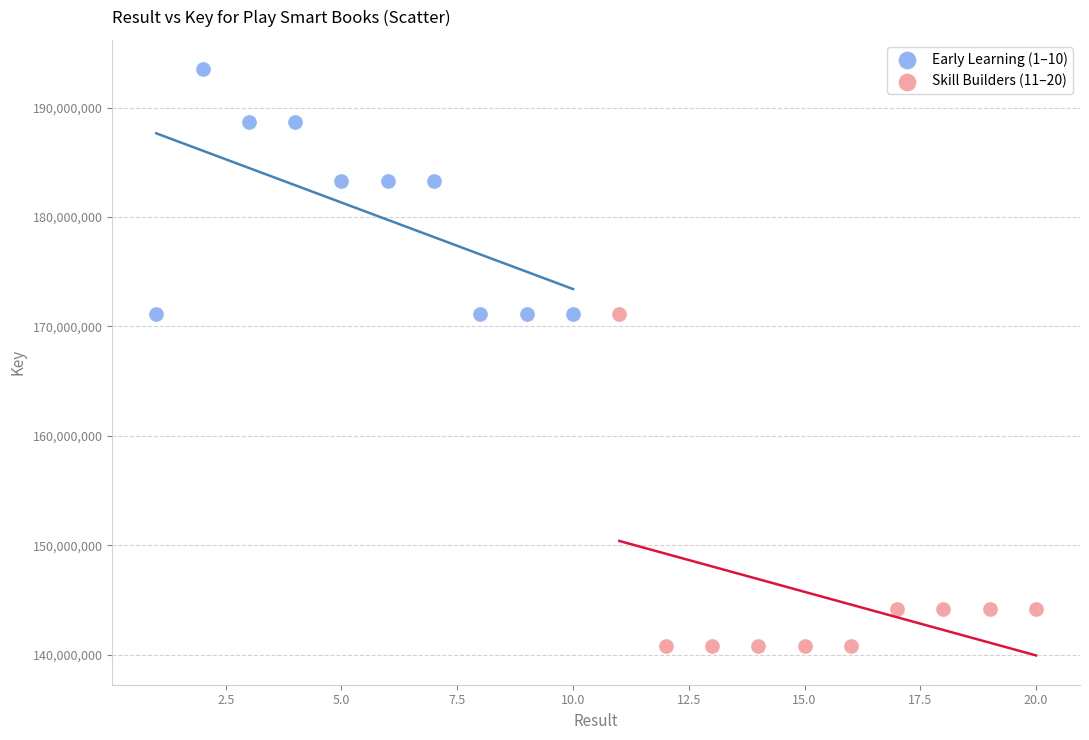

Which series has the widest spread of Y values?

Skill Builders (11–20)